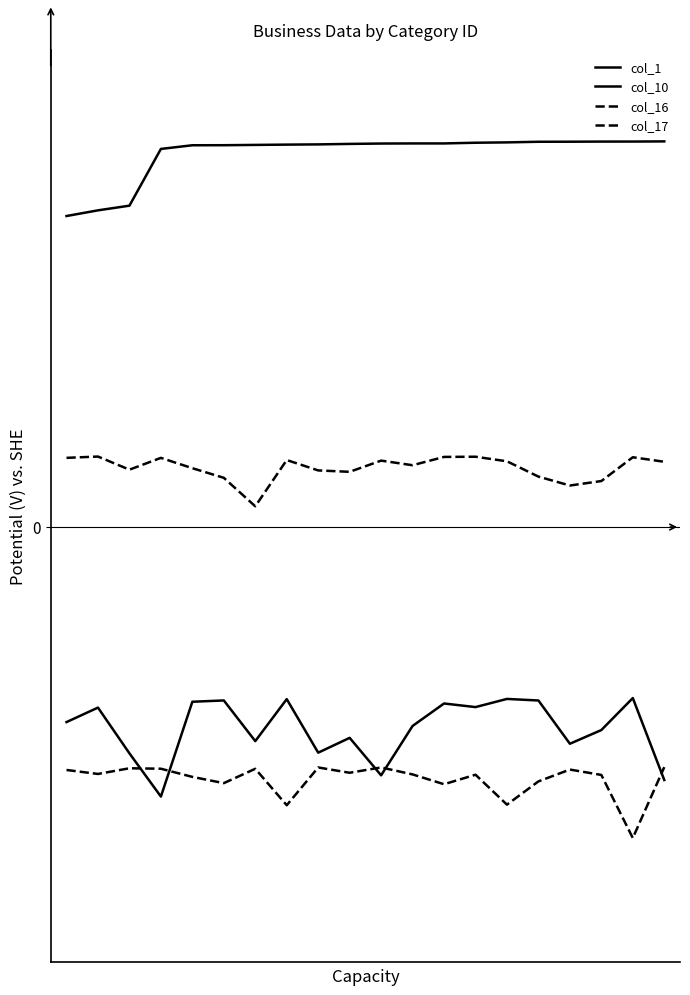

Does the chart display data point markers on the line(s)?

No